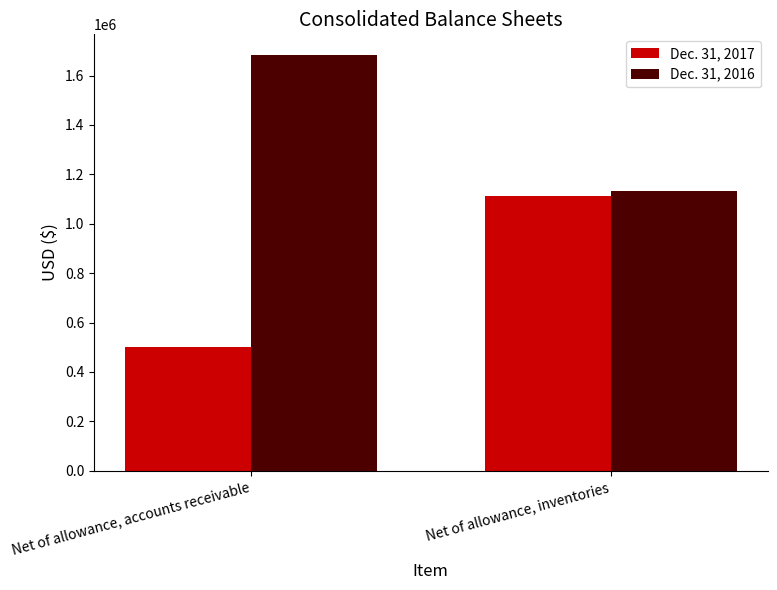

What is the smallest value displayed?

499099